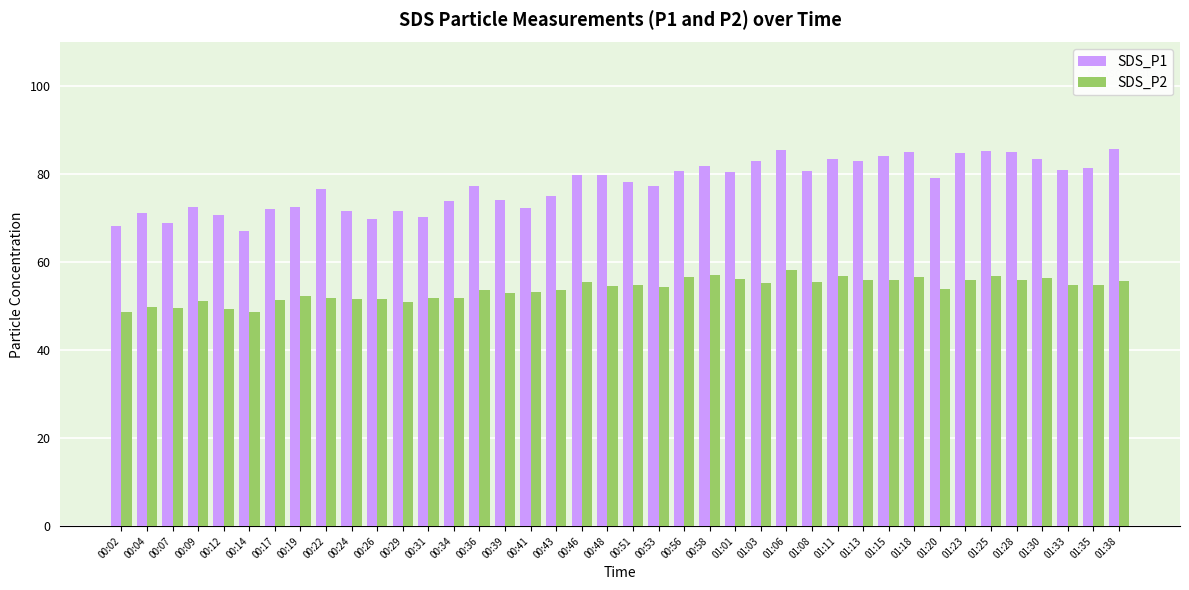

Are the bars grouped side by side (vs. stacked)?

Yes